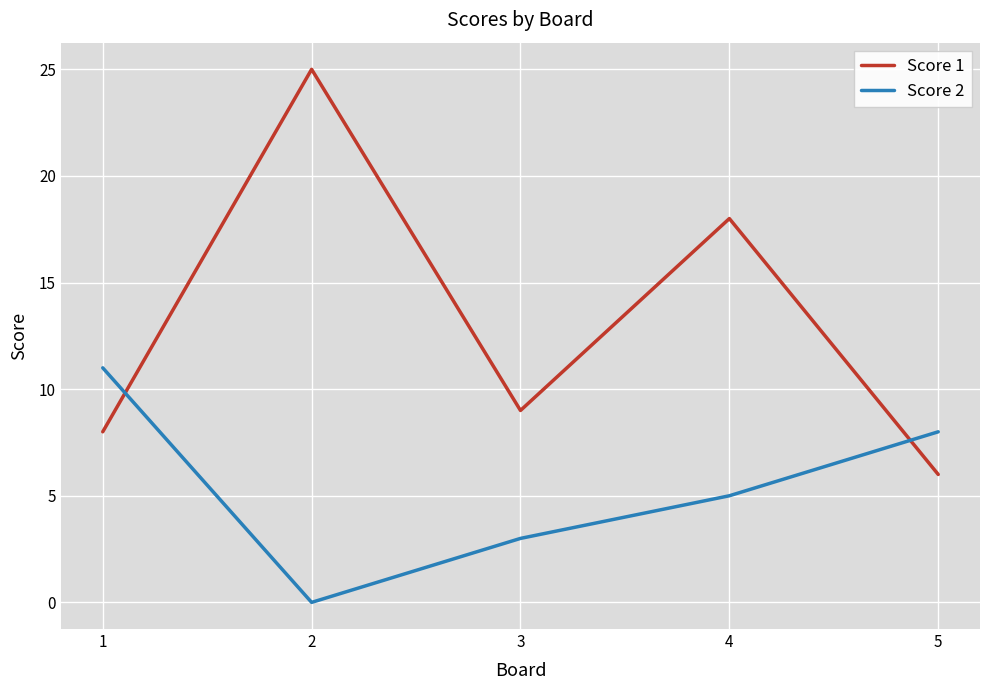

Reading left to right, extract all data points from this chart.

Score 1: 1=8	2=25	3=9	4=18	5=6
Score 2: 1=11	2=0	3=3	4=5	5=8